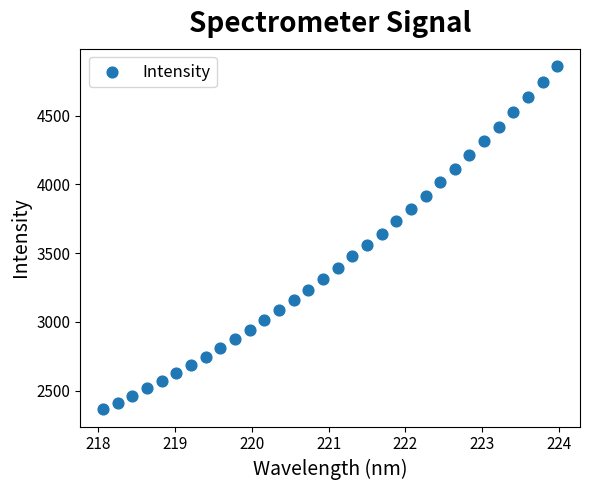

What is the range of Y values (max minus min)?

2497.5